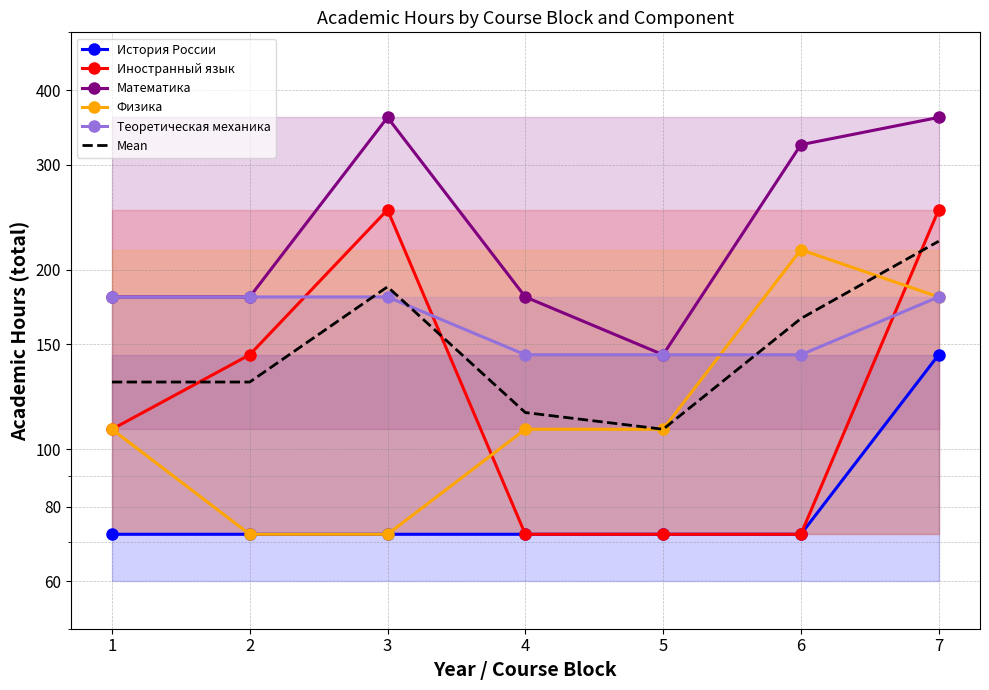

Which has a higher value, 5 or 3?

5